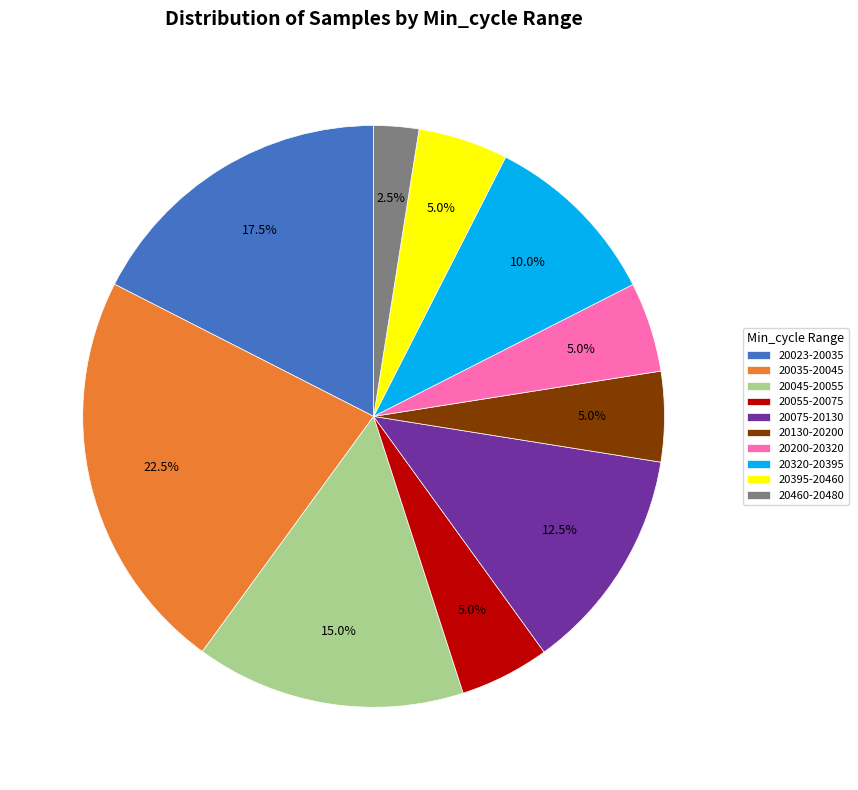

What is the total percentage of 20130-20200 and 20320-20395?

15.0%